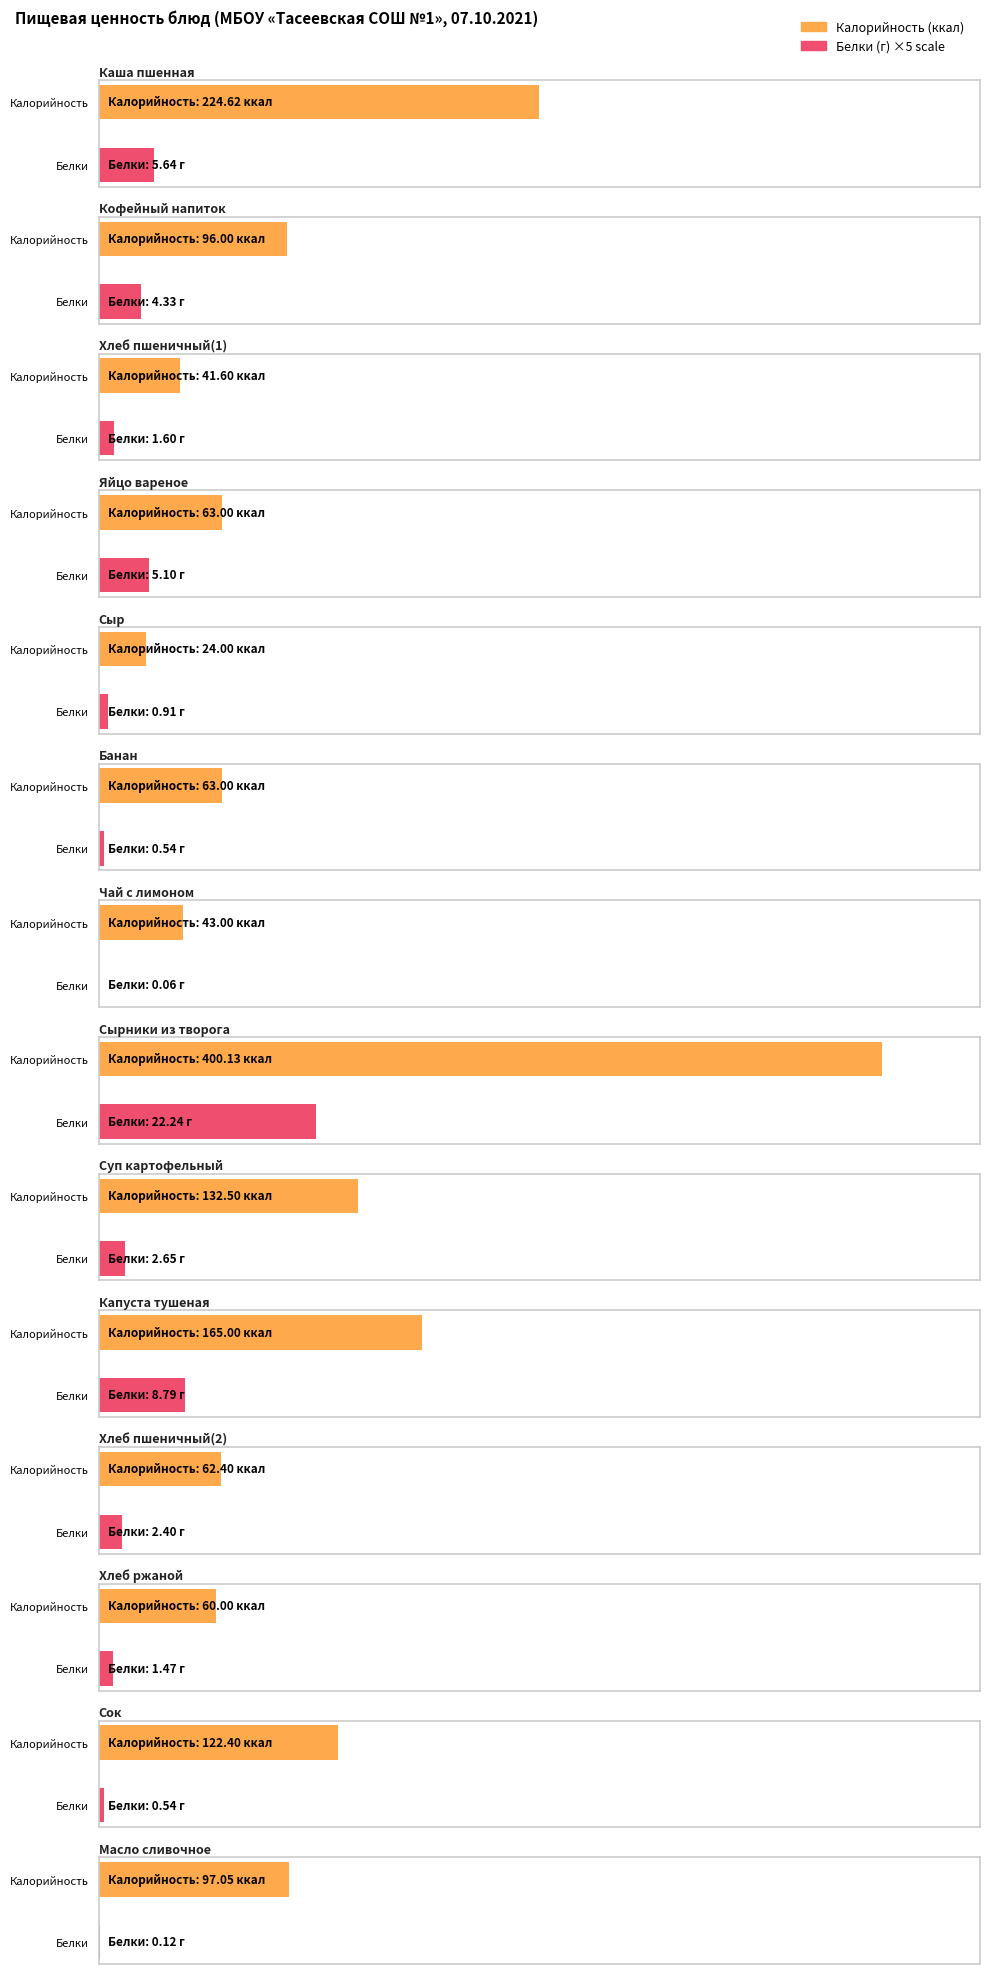

Where is Калорийность nearest to the value 212?

Каша пшенная